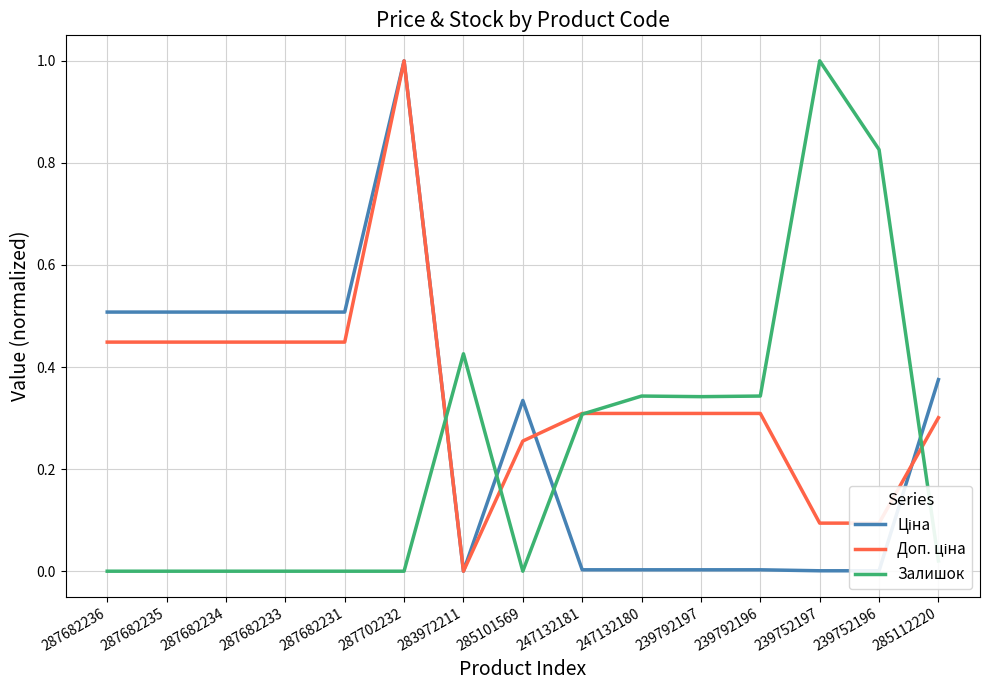

What is the highest value of the Залишок series?

1.0